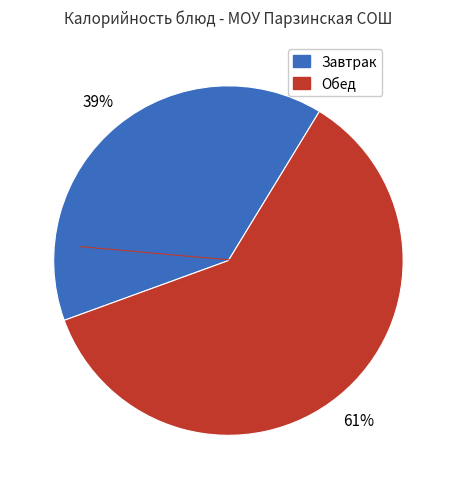

To the nearest percent, what is the average slice percentage?

50%